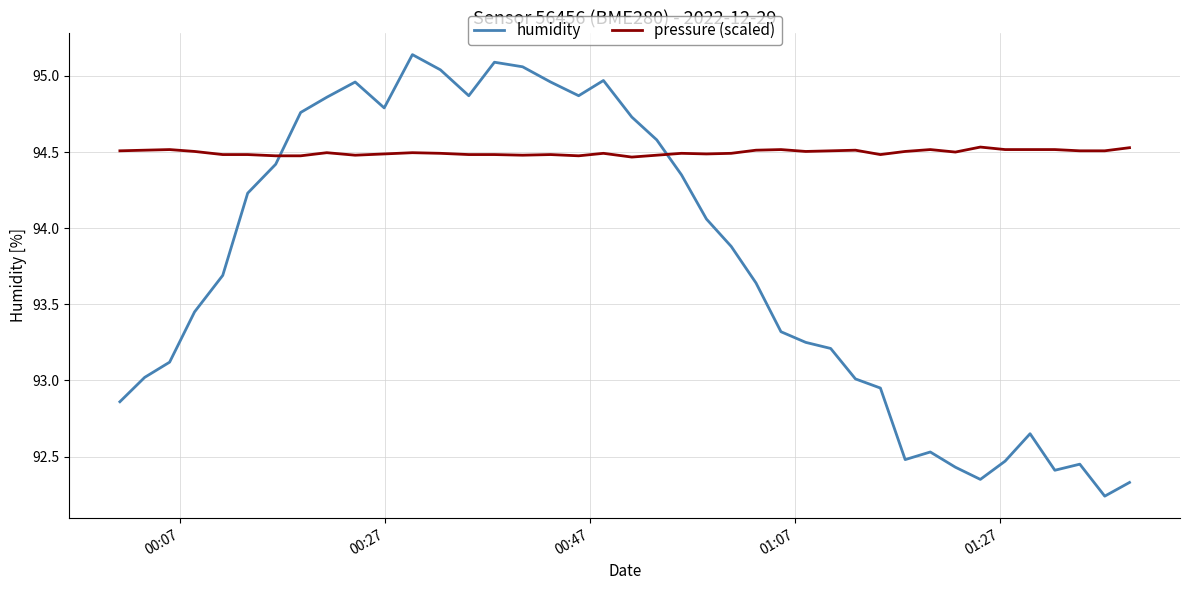

How many times do humidity and pressure (scaled) cross each other?

2